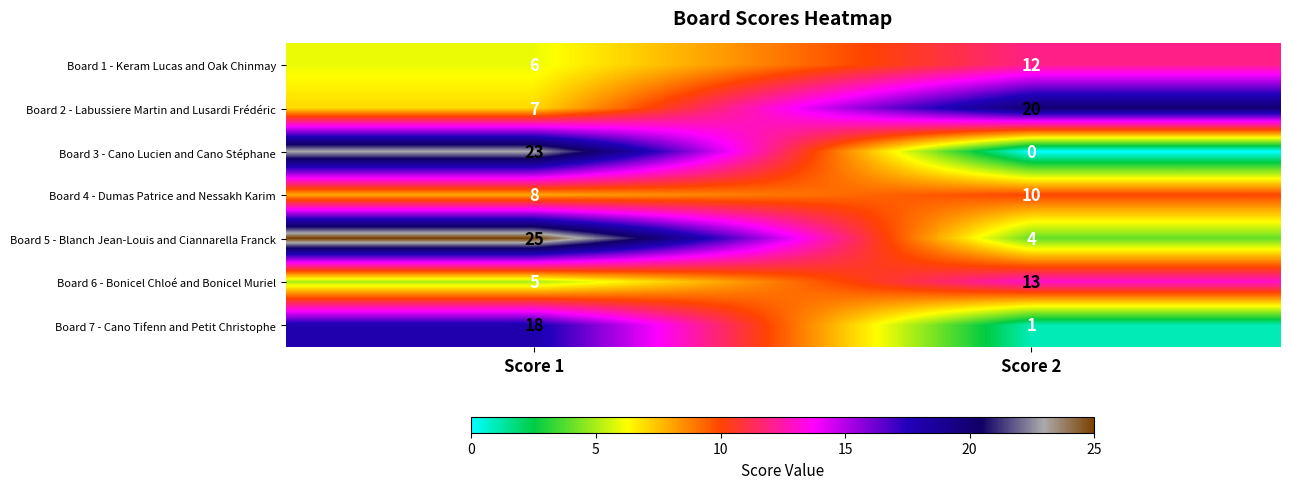

What is the difference between the maximum and minimum values in the Board 5 - Blanch Jean-Louis and Ciannarella Franck series?

21